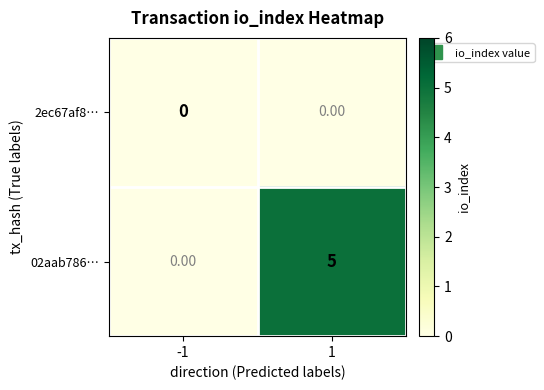

At how many categories does at least one series exceed 2?

1